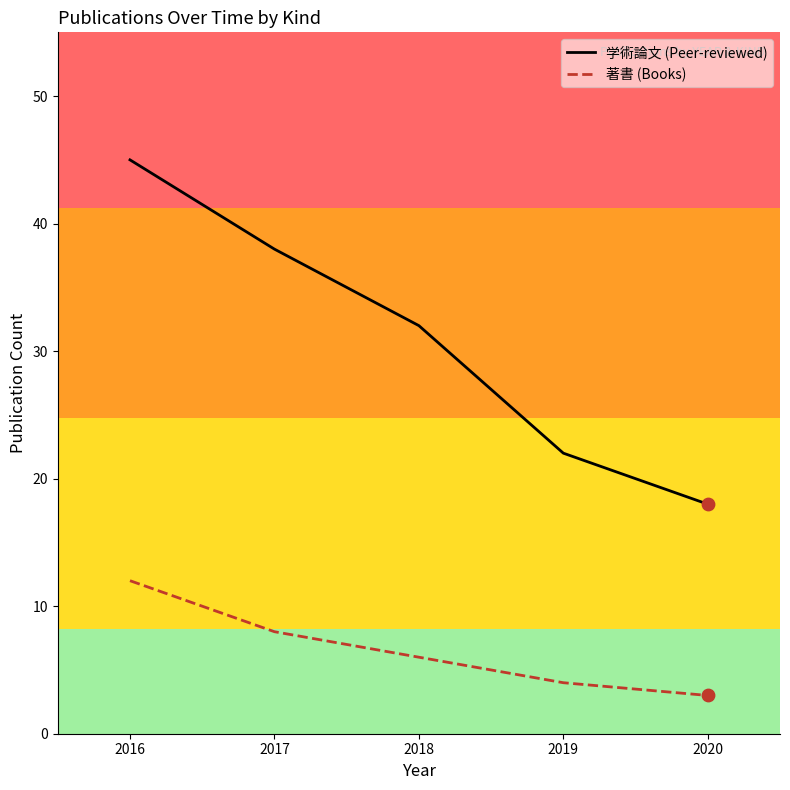

Which series has the widest spread of Y values?

学術論文 (Peer-reviewed)